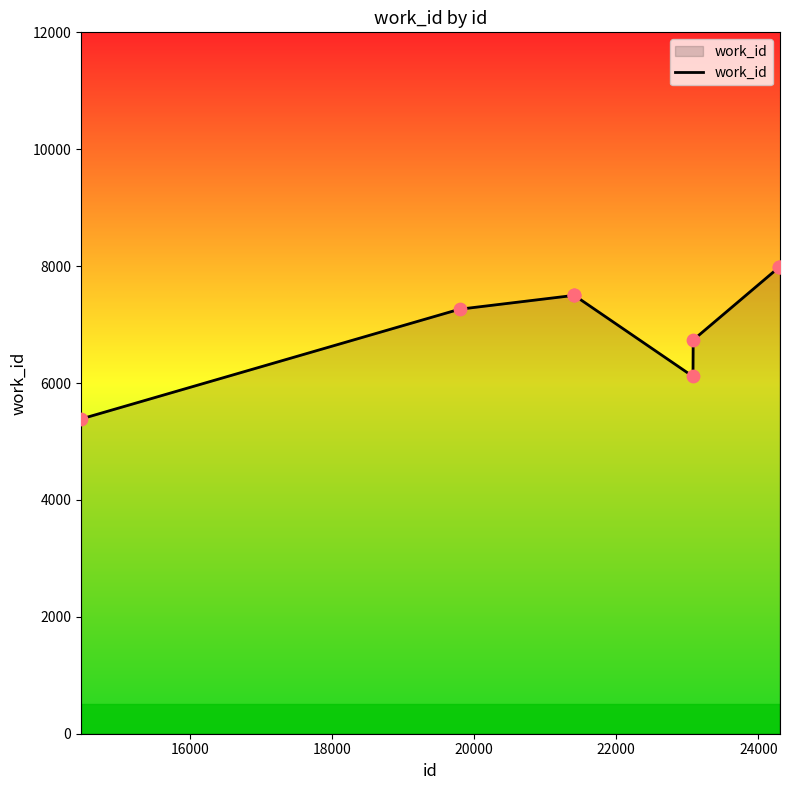

What is the minimum value shown in the chart?

5385